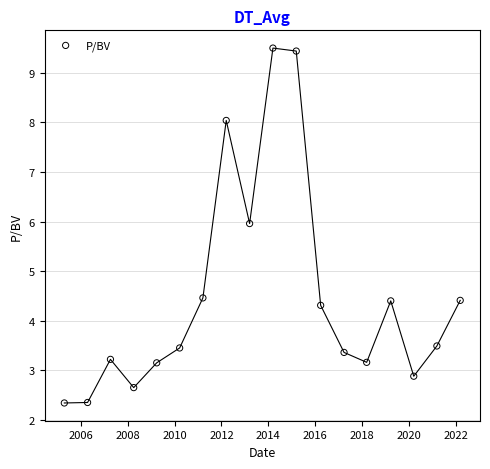

What is the range of Y values (max minus min)?

7.2